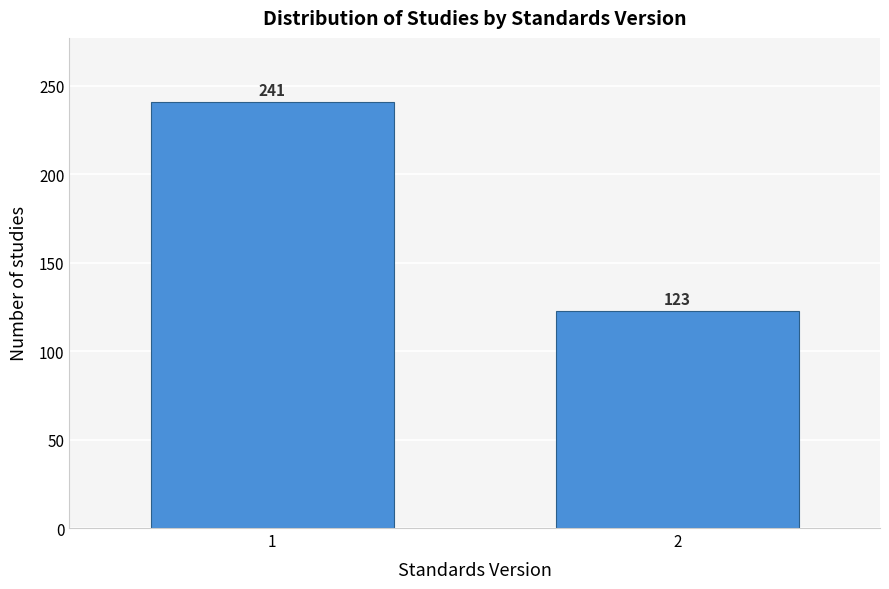

Reading left to right, what are all the values shown in this chart?

1=241	2=123